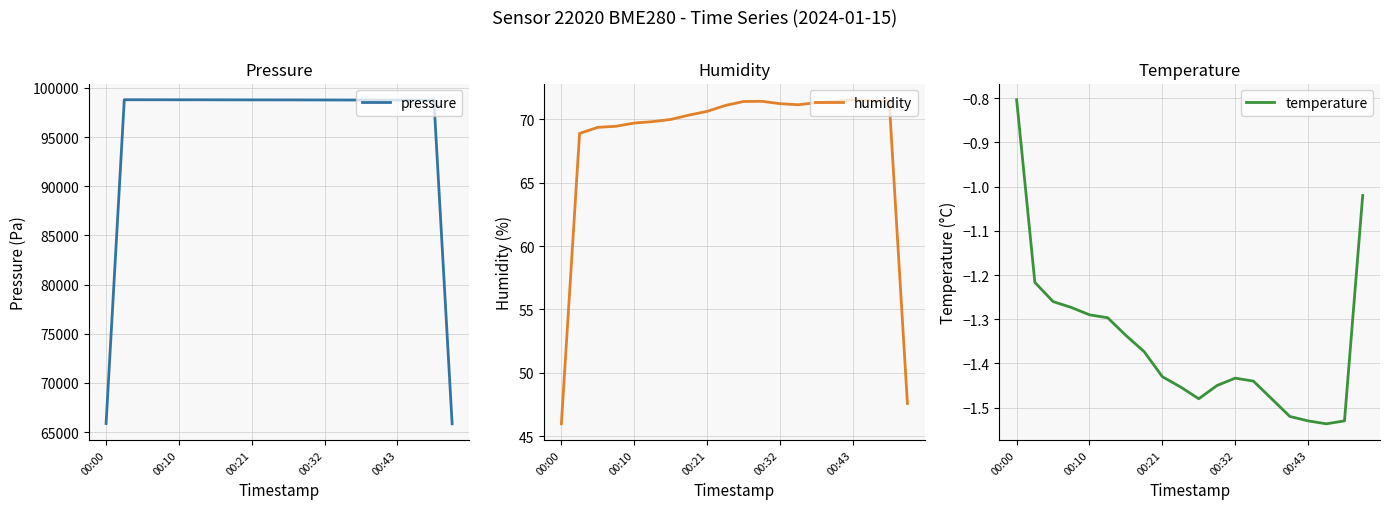

The humidity series shows 107.0 at 10. True or false?

False